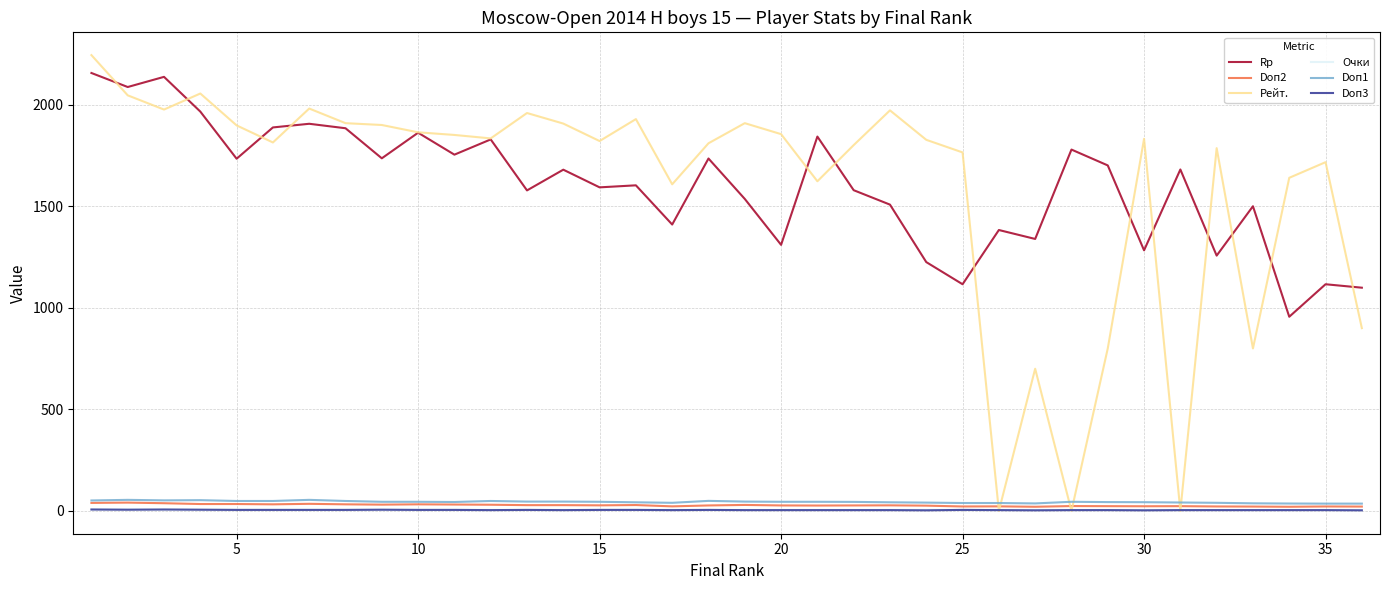

Which series has the largest range (max minus min)?

Рейт.